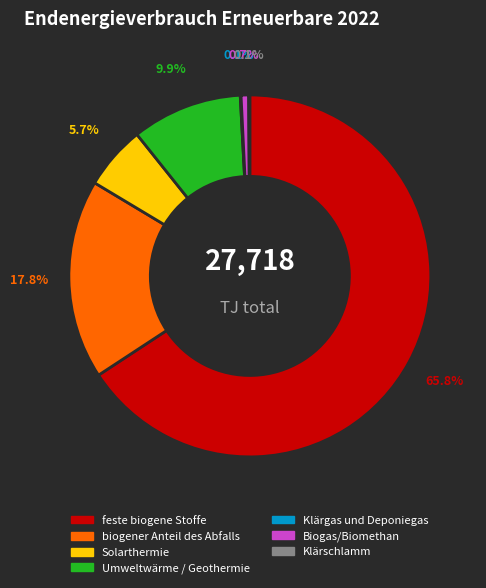

To the nearest percent, what percentage of the pie is biogener Anteil des Abfalls?

18%